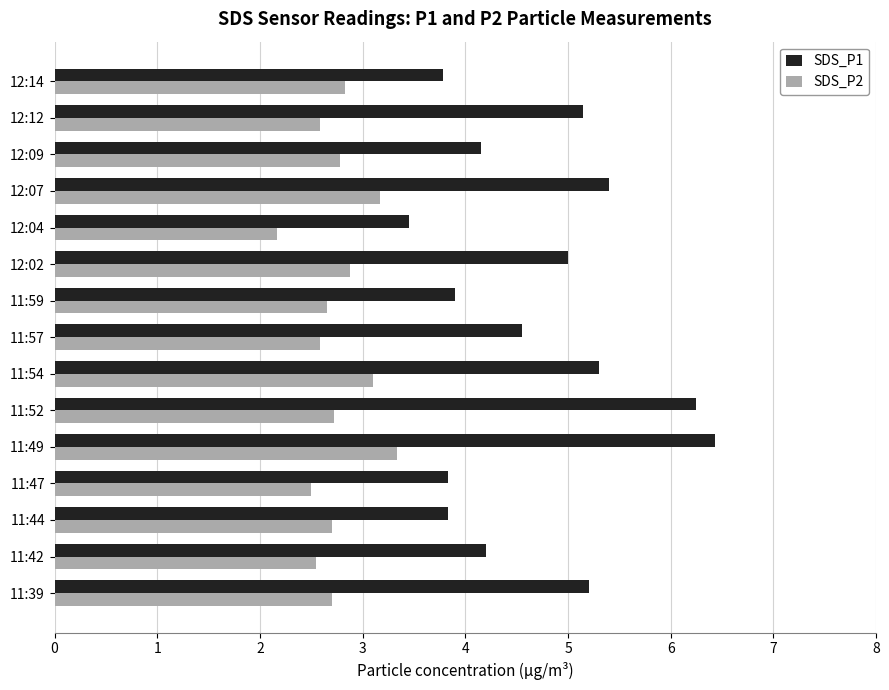

Is the value of SDS_P2 at 11:47 greater than the value of SDS_P1 at 12:09?

No